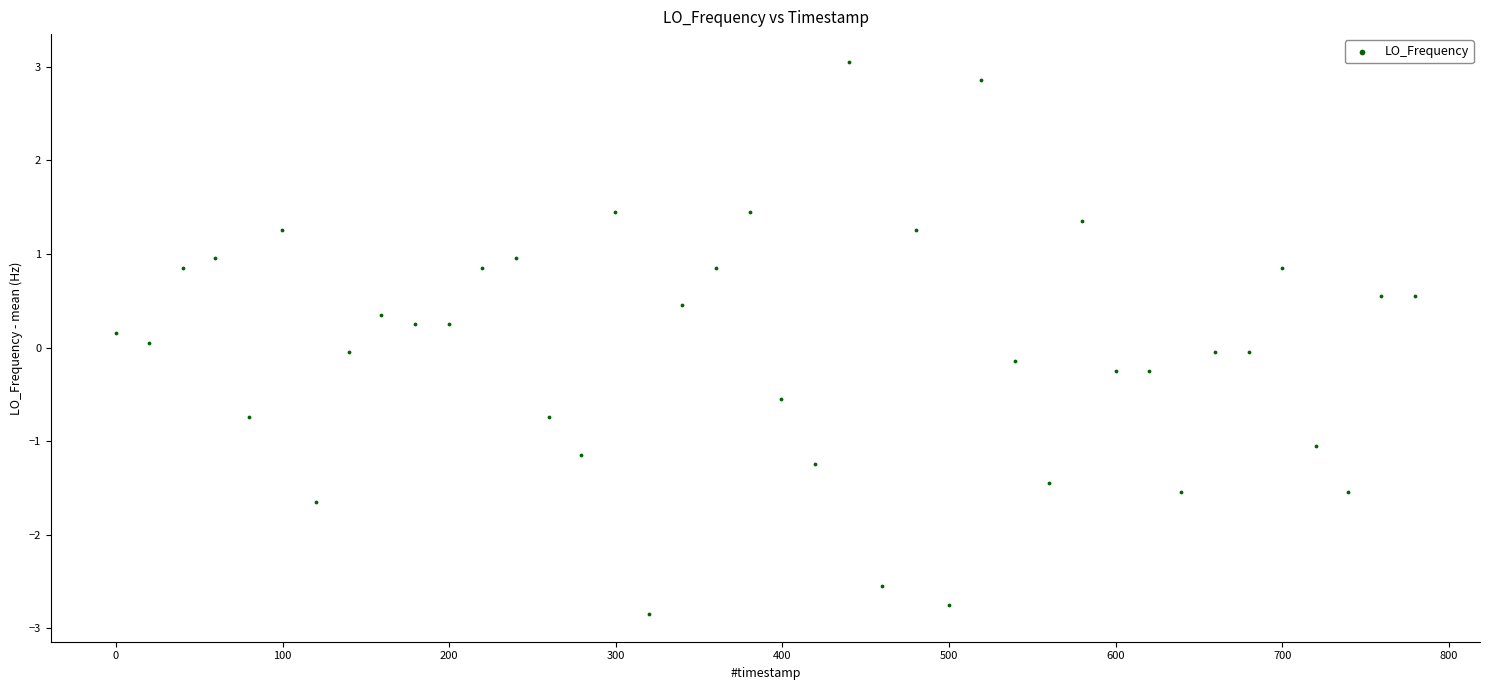

What is the range of X values (max minus min)?

779.7